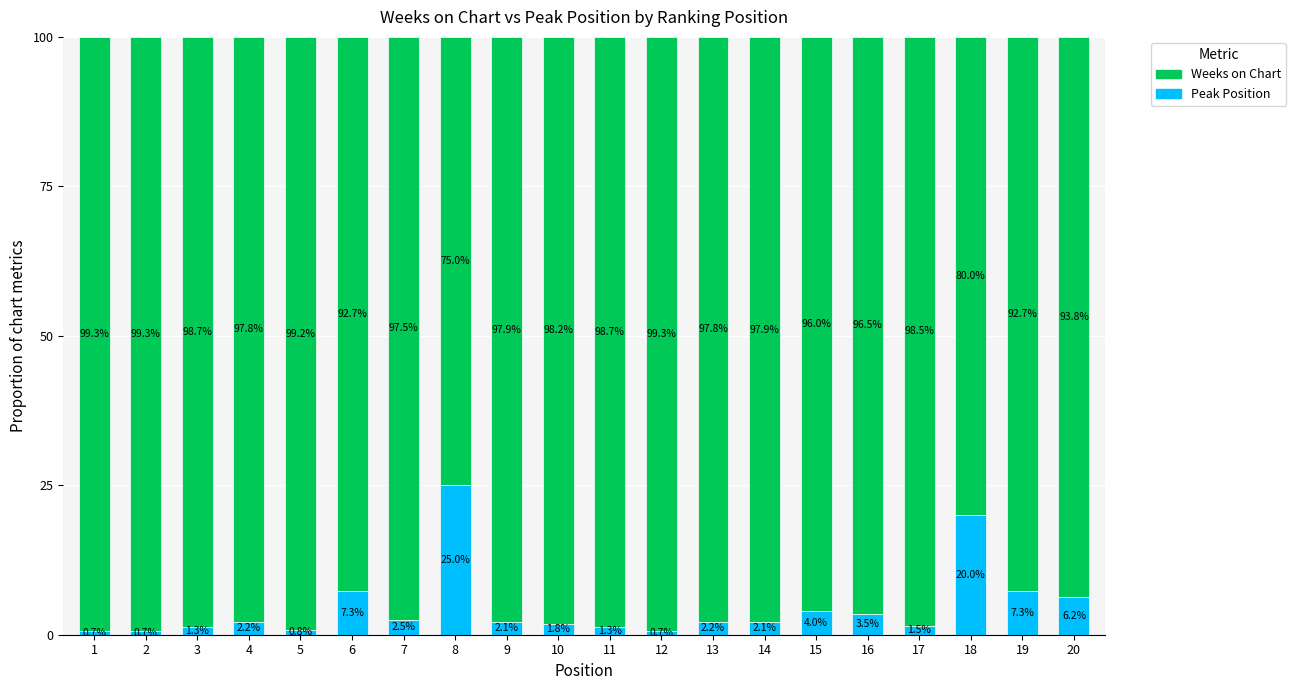

At which label does Peak Position first exceed 2?

4